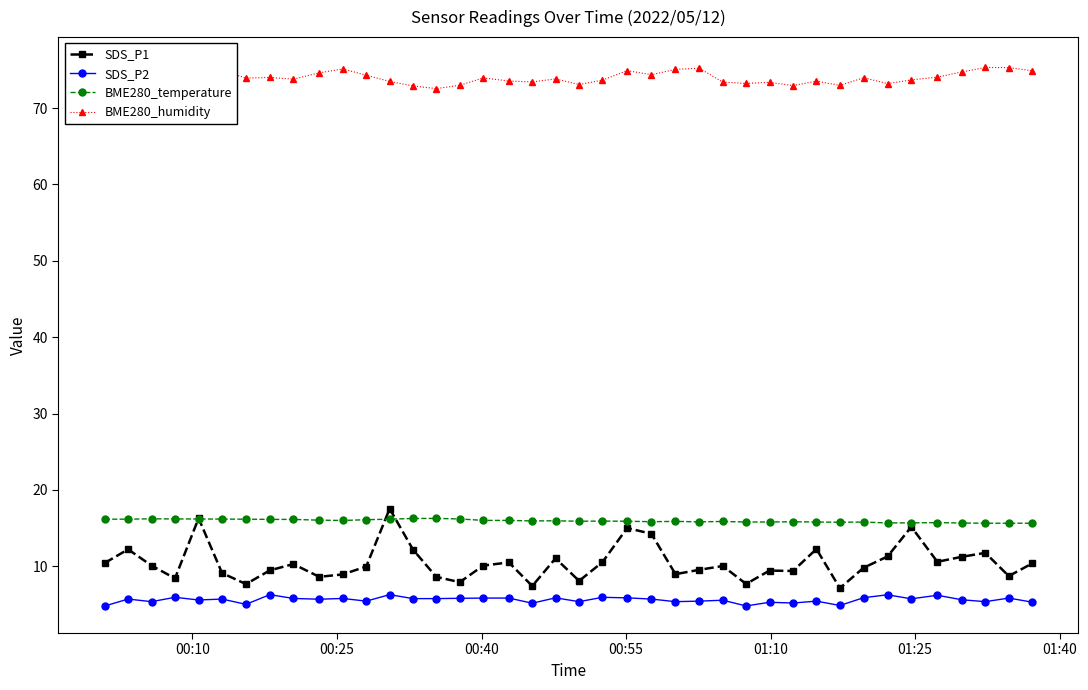

How many interior local valleys does the SDS_P1 series have?

12